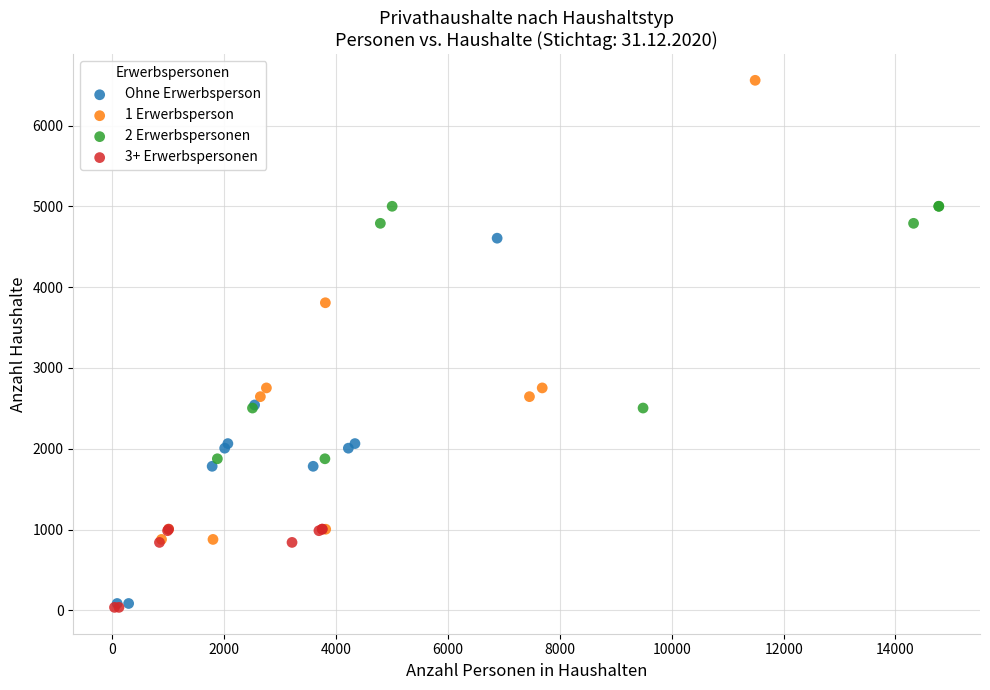

Which series reaches the maximum Y coordinate?

1 Erwerbsperson